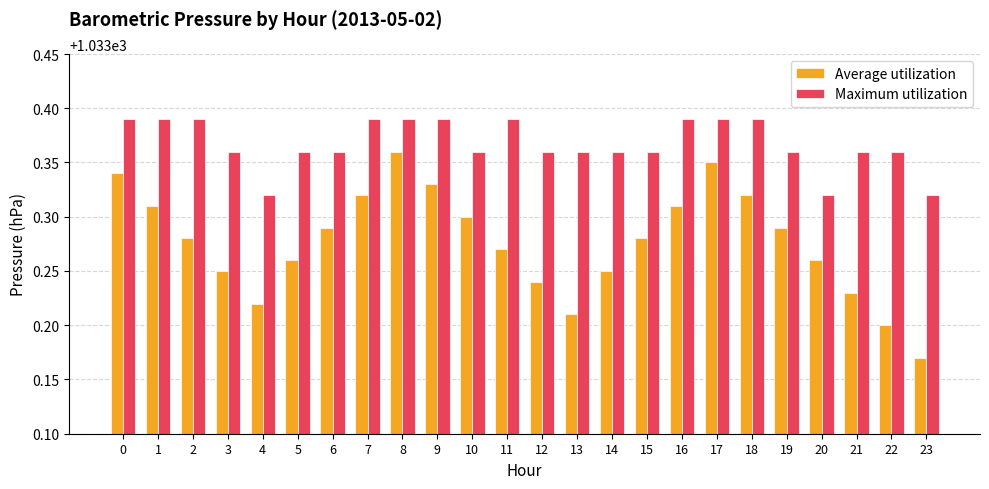

Between 1 and 20, which series saw the biggest shift?

Maximum utilization